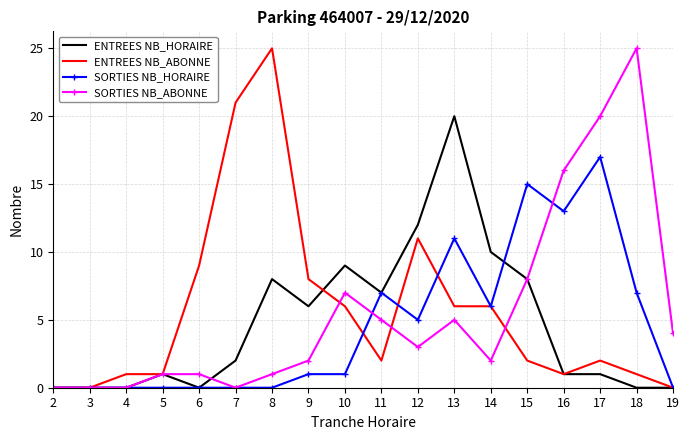

What is the spread (max minus min) of values at 18?

25